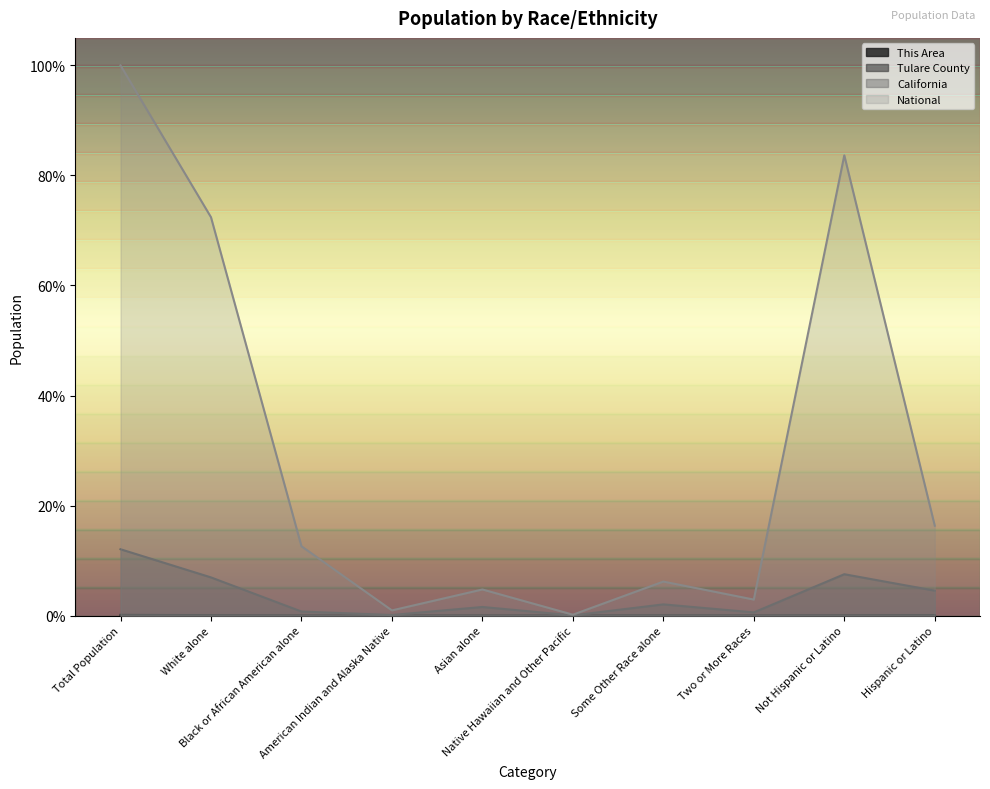

What is the difference between the maximum and minimum values in the California series?

0.1